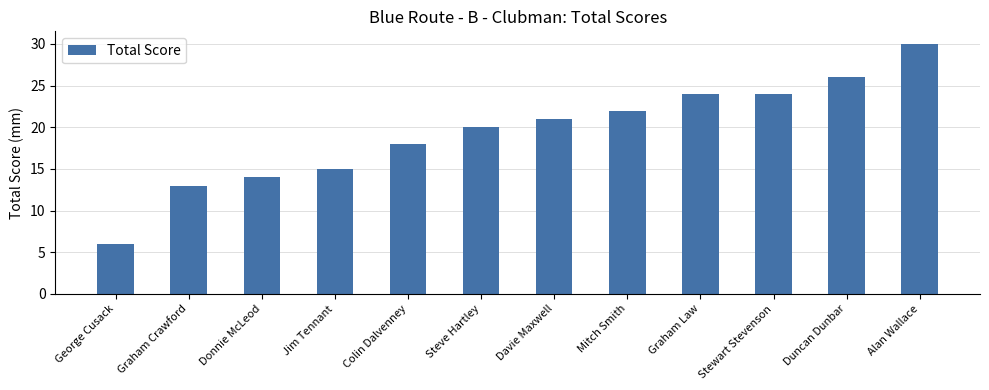

What is the difference between the second highest and second lowest values?

13